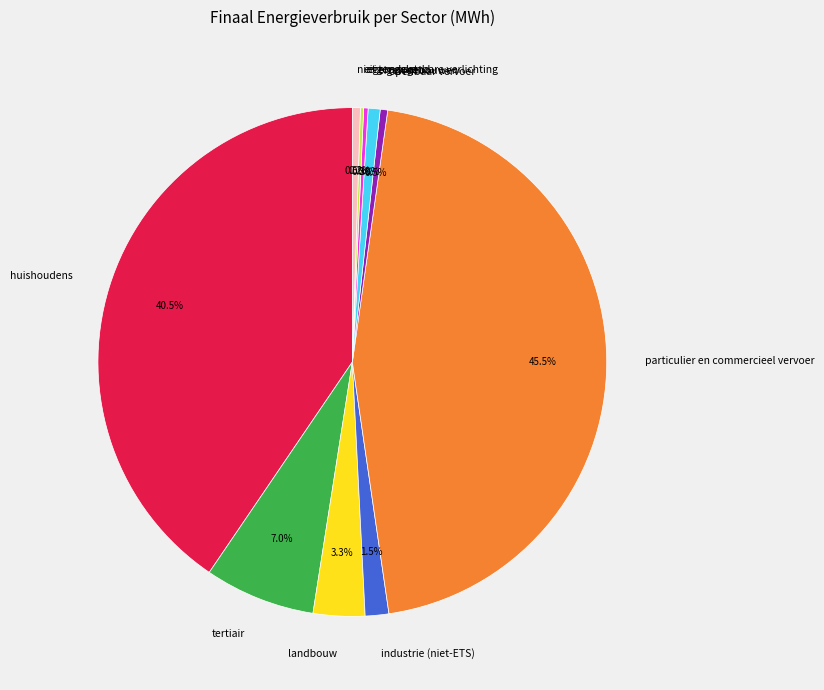

What is the largest slice in the pie chart?

particulier en commercieel vervoer